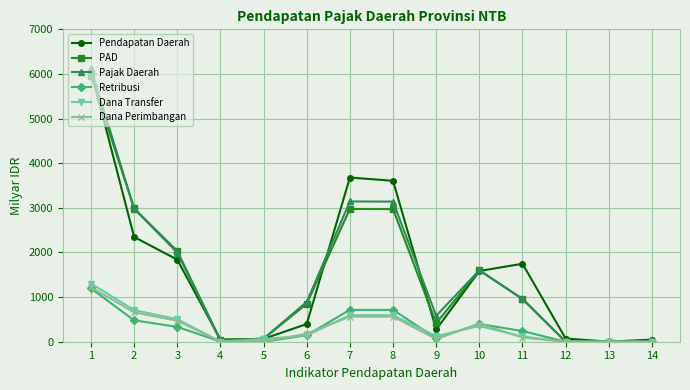

True or false: PAD has more than 0 points higher than both neighbors.

True